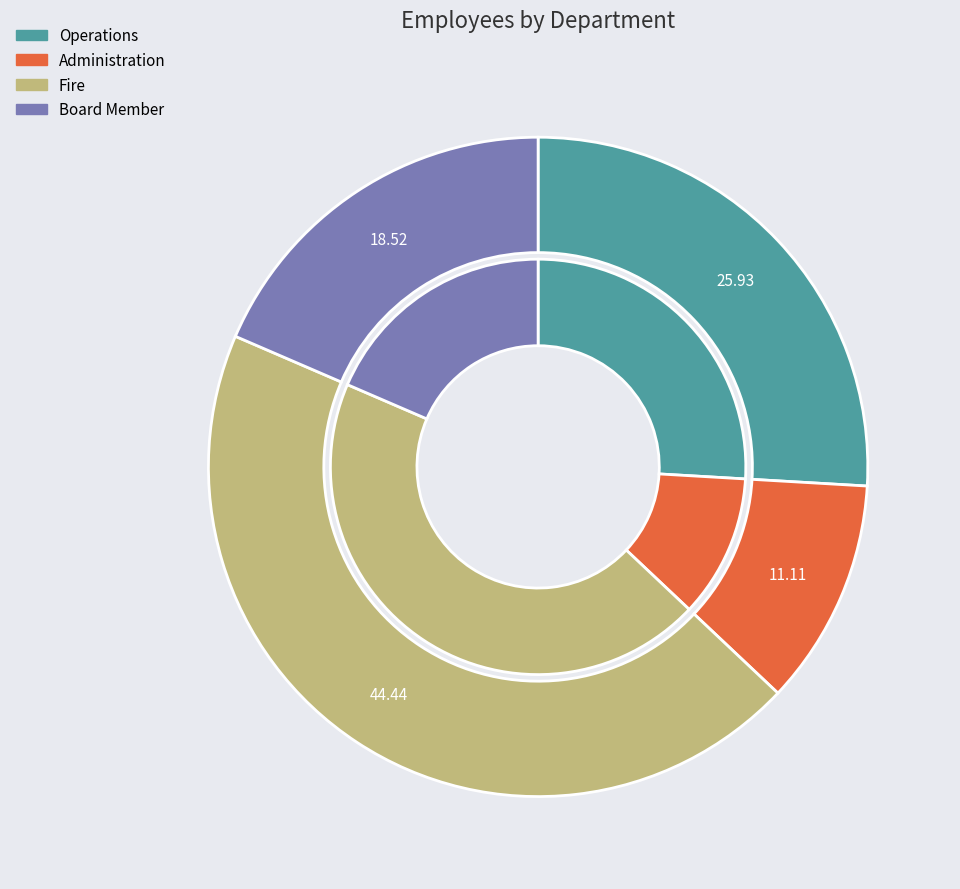

Is there a majority slice in this chart?

No